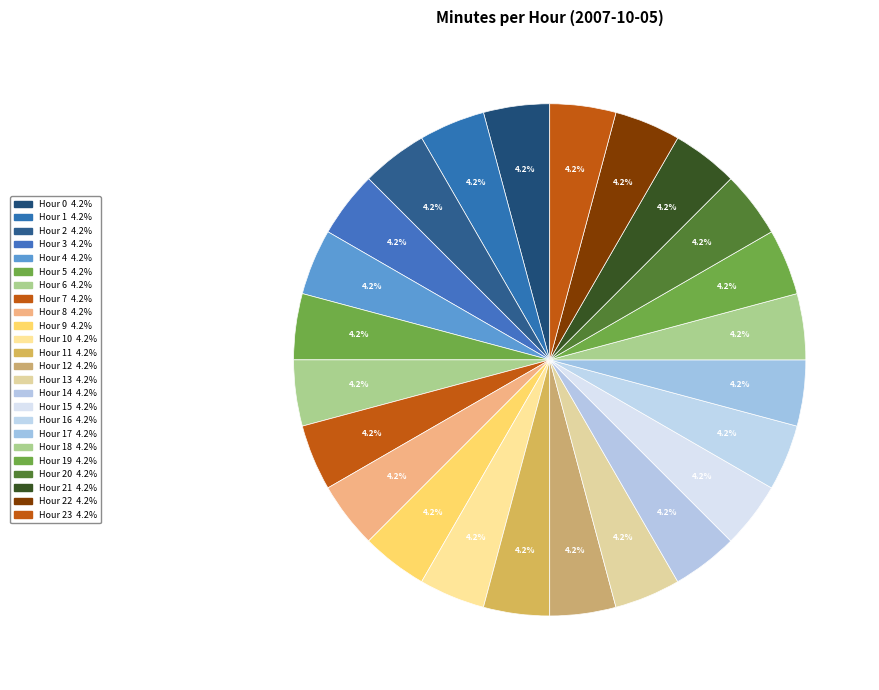

Which category has the smallest portion of the pie?

Hour 0